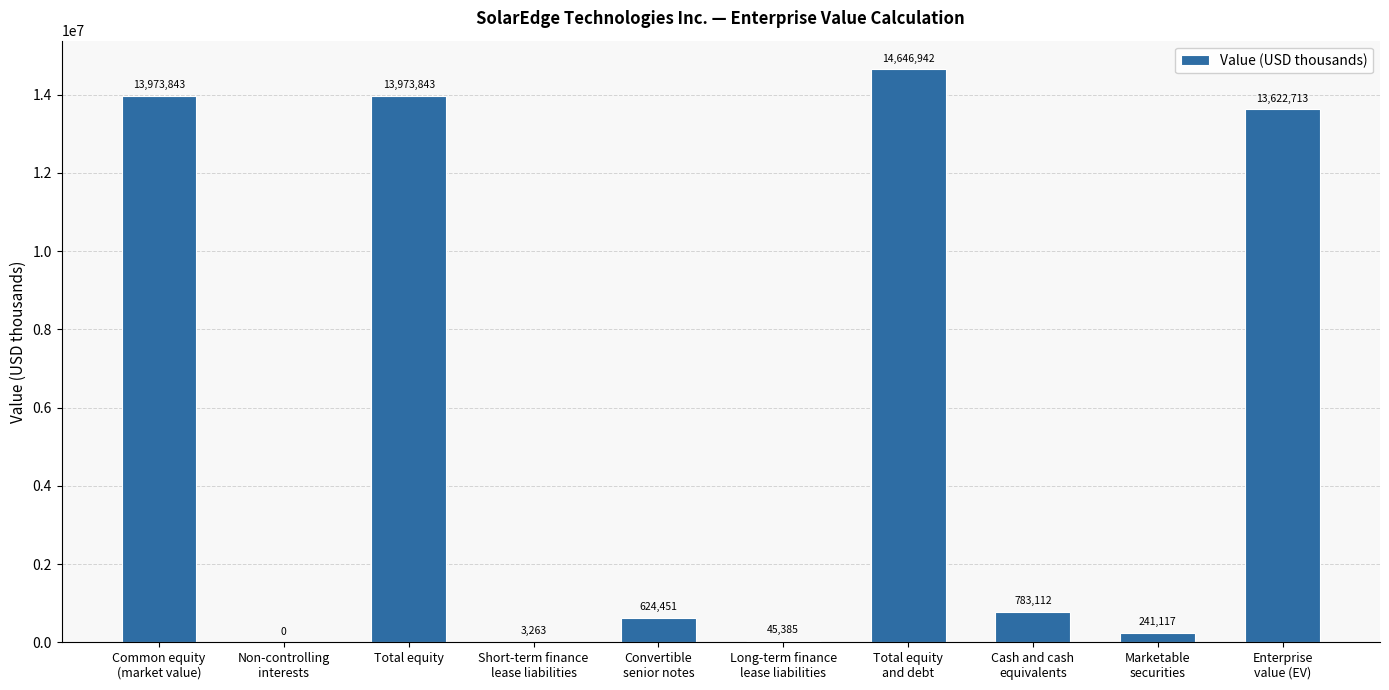

What is the change in value from Short-term finance
lease liabilities to Convertible
senior notes?

+621188